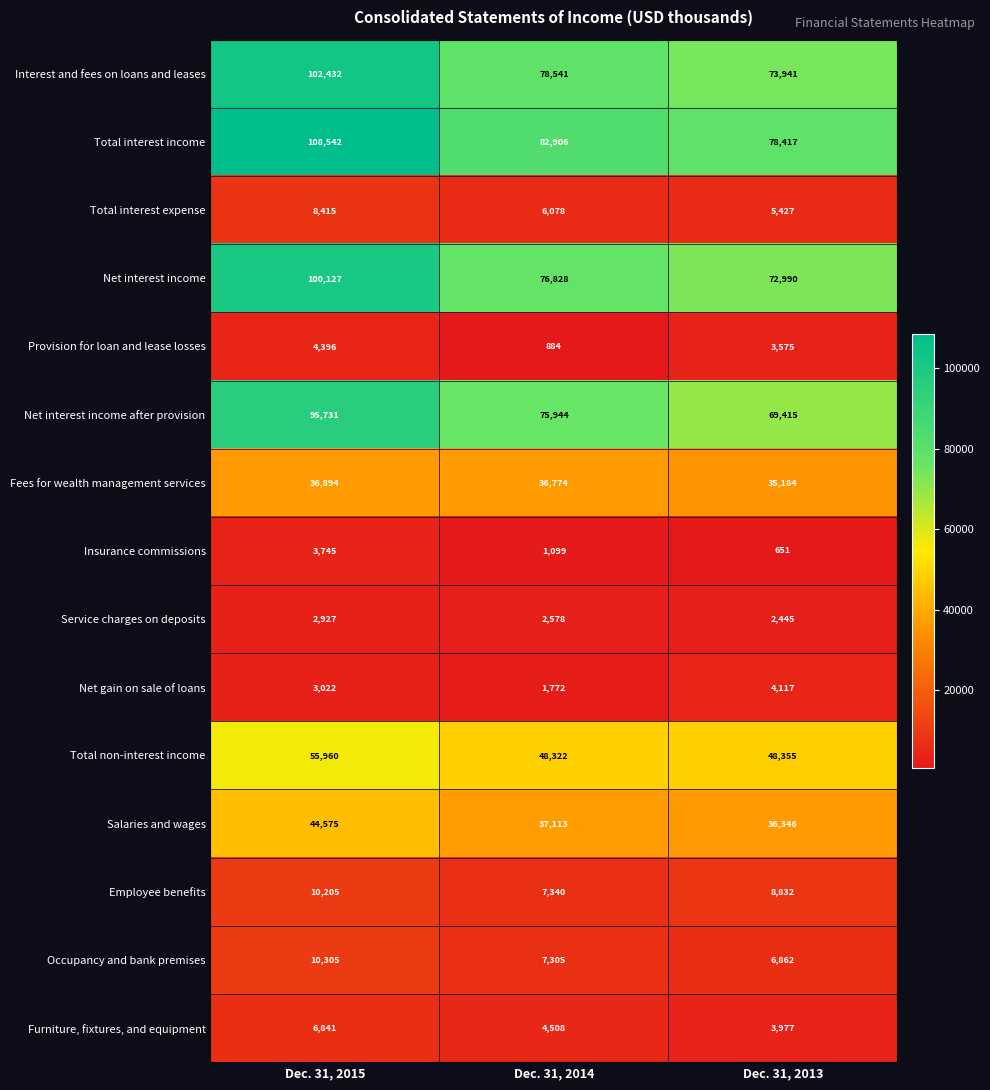

What is the sum of the Provision for loan and lease losses values at Dec. 31, 2013 and Dec. 31, 2014?

4459